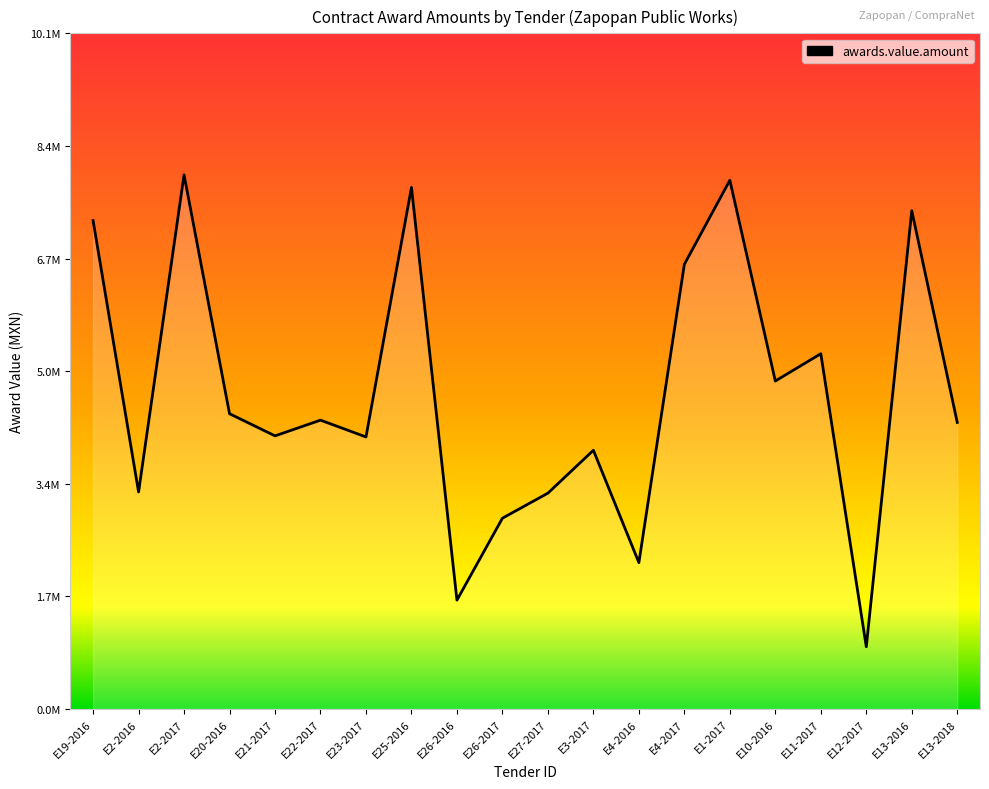

What is the label of the 6th point from the right?

E1-2017